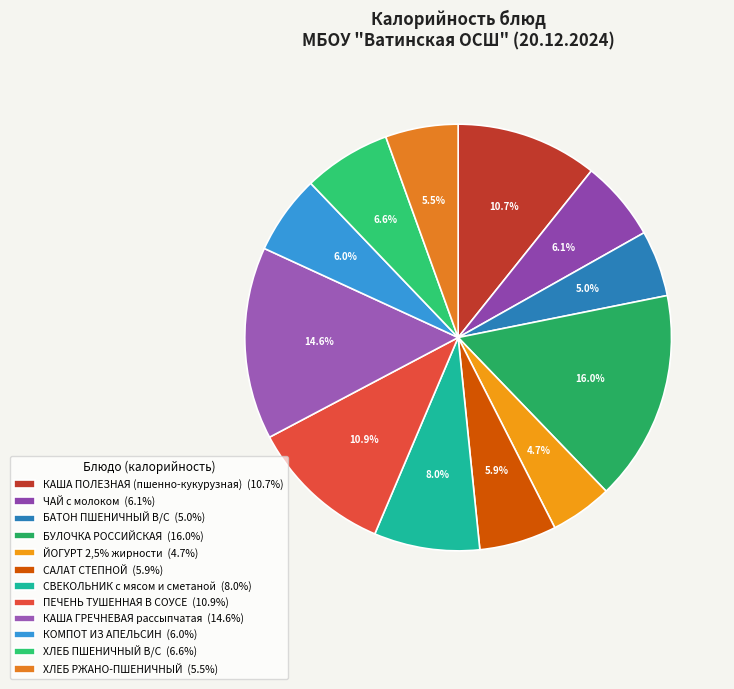

To the nearest percent, what is the average slice percentage?

8%